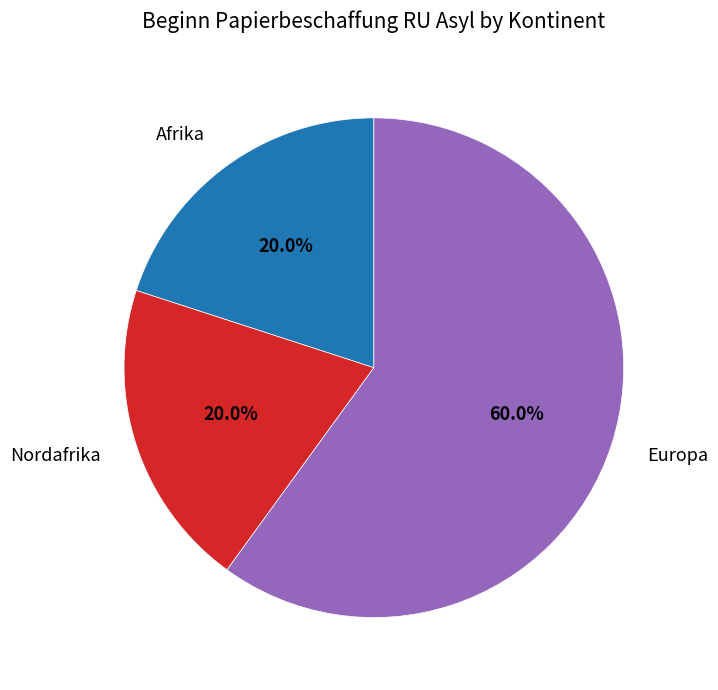

Which has a higher value, Europa or Nordafrika?

Europa